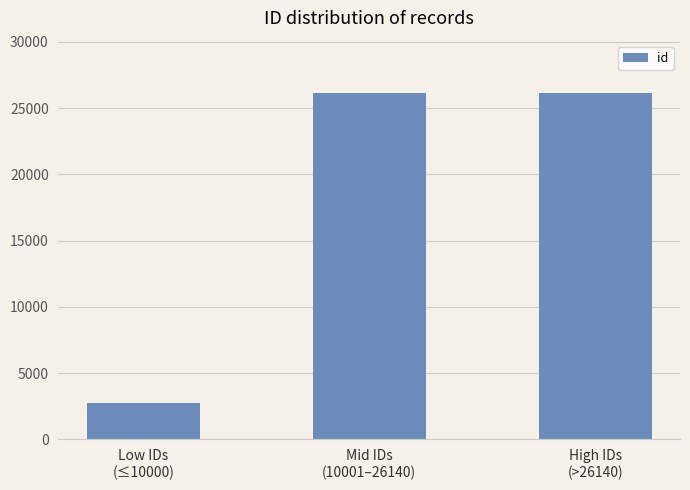

Count the number of values greater than 26138.

2